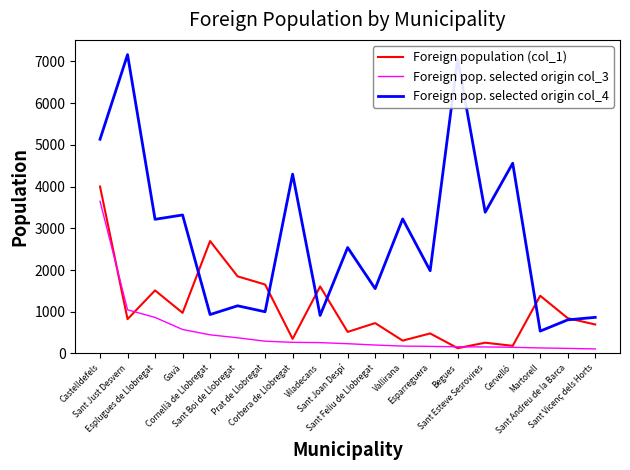

What is the maximum value shown in the chart?

7165